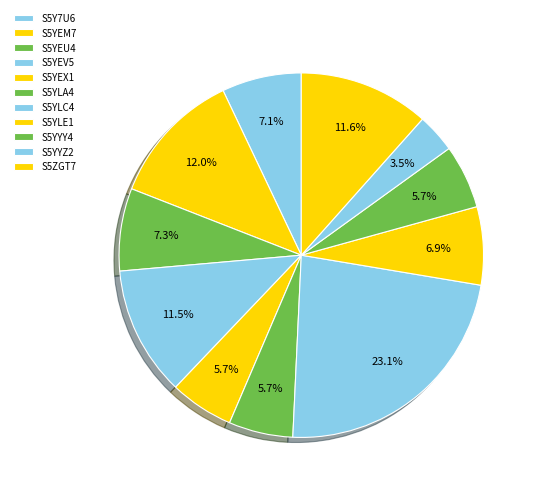

Which category has the smallest portion of the pie?

S5YYZ2